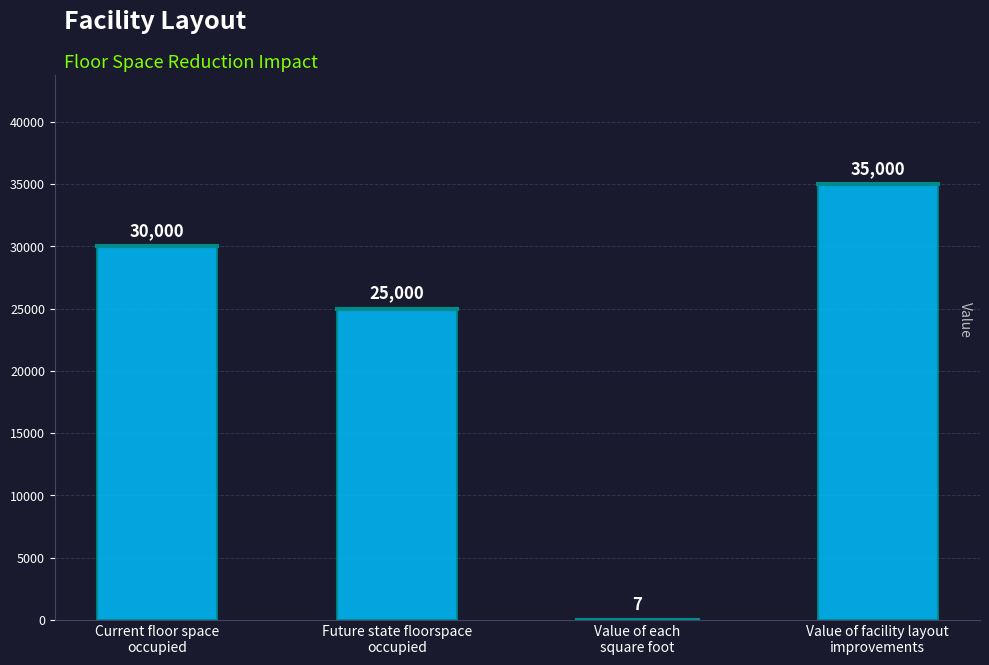

What is the greatest value displayed?

35000